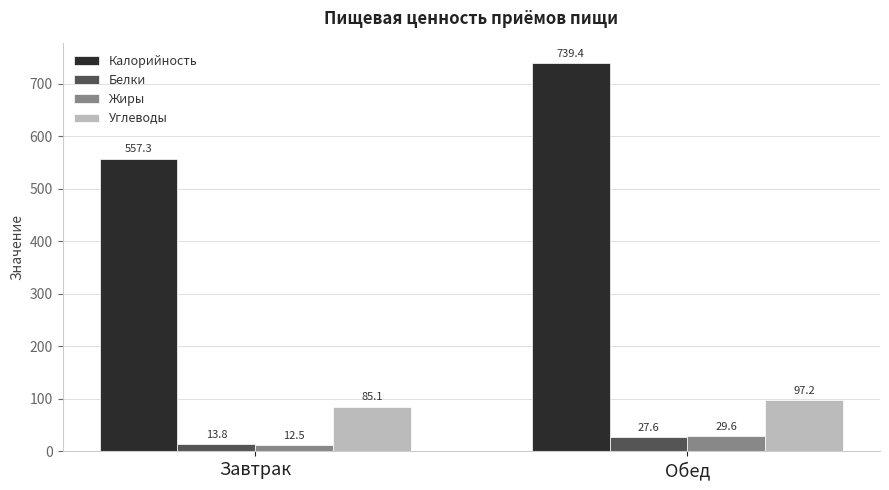

At which category is the sum across all series the highest?

Обед